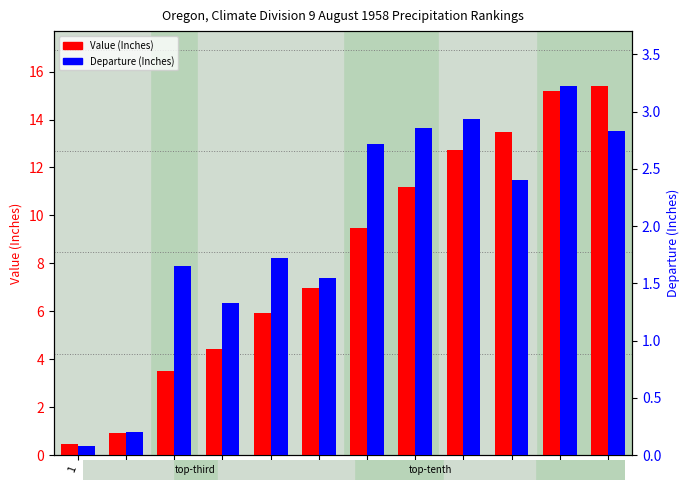

Reading left to right, transcribe all the data shown in this chart.

Value: 0.5	0.9	3.5	4.5	5.9	7.0	9.5	11.2	12.7	13.5	15.2	15.4
Departure: 0.1	0.2	1.6	1.3	1.7	1.6	2.7	2.9	2.9	2.4	3.2	2.8